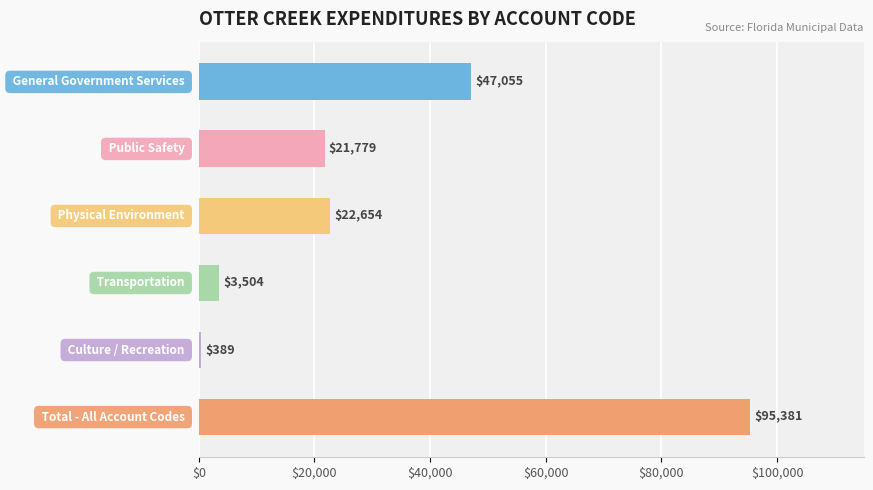

What is the change in value from 2 to 5?

+72727